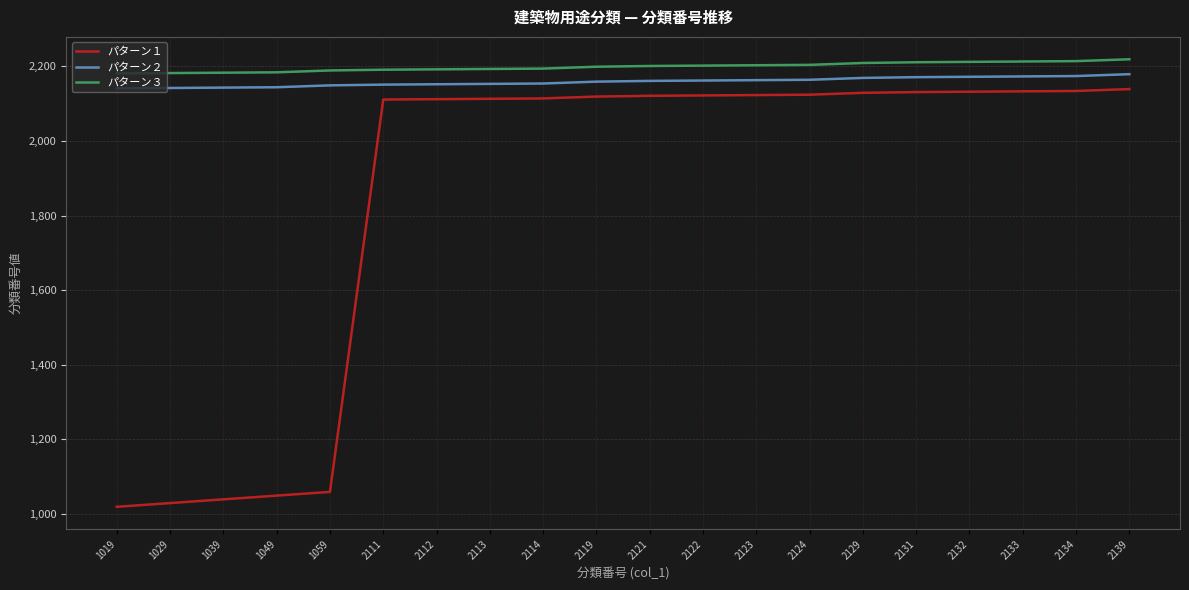

Is it true that パターン２ equals 2879 at 2119?

False